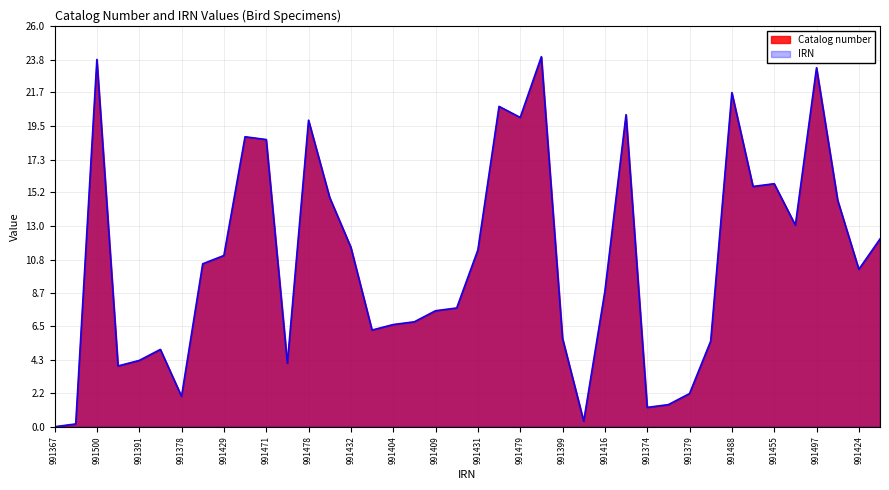

At which category is the sum across all series the highest?

991501